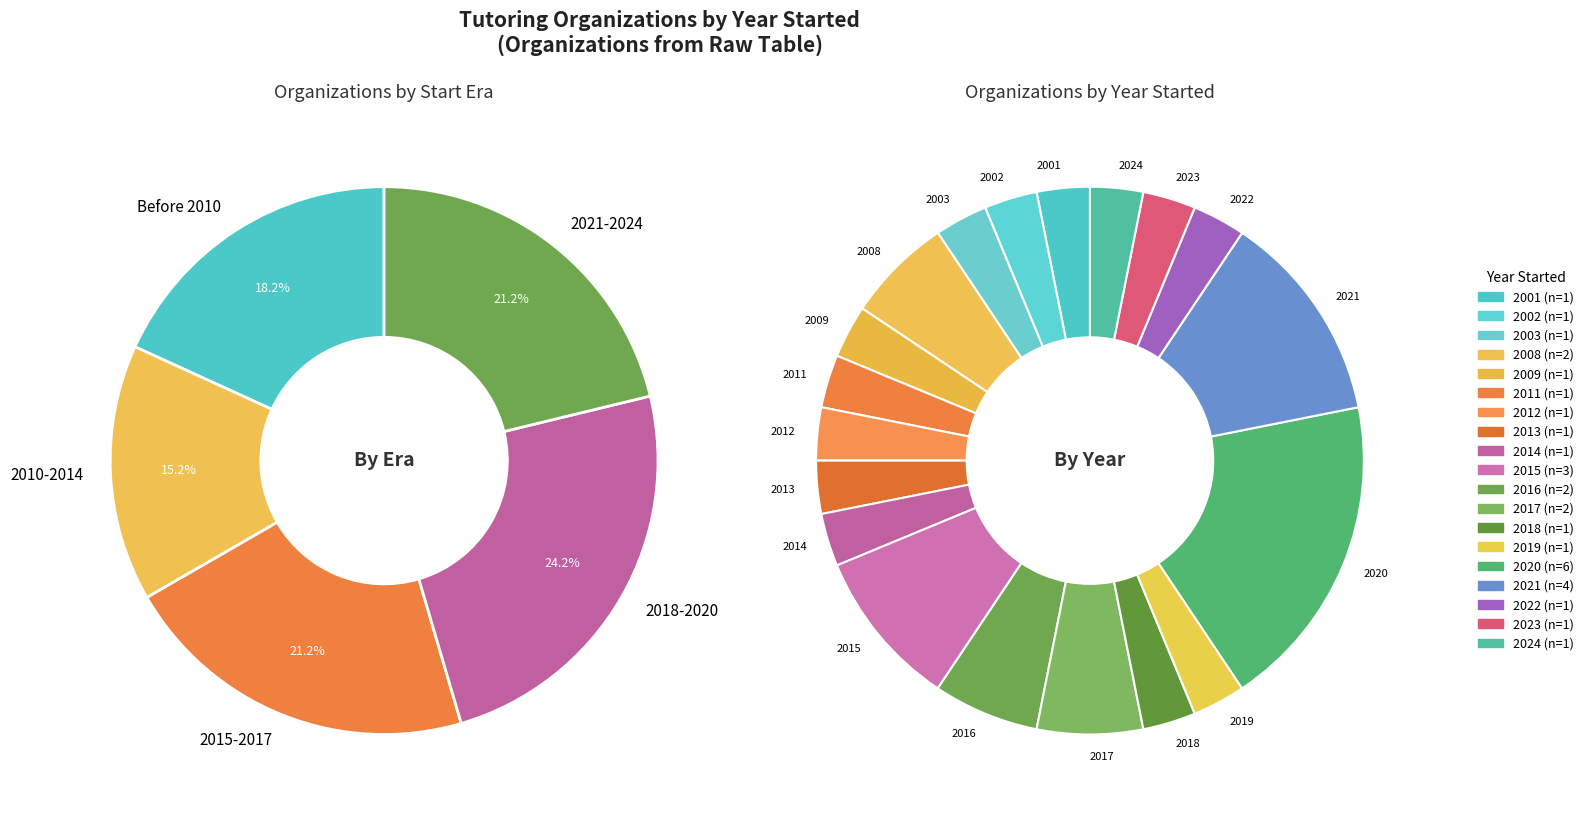

Does 2009 represent more than half of the total?

No